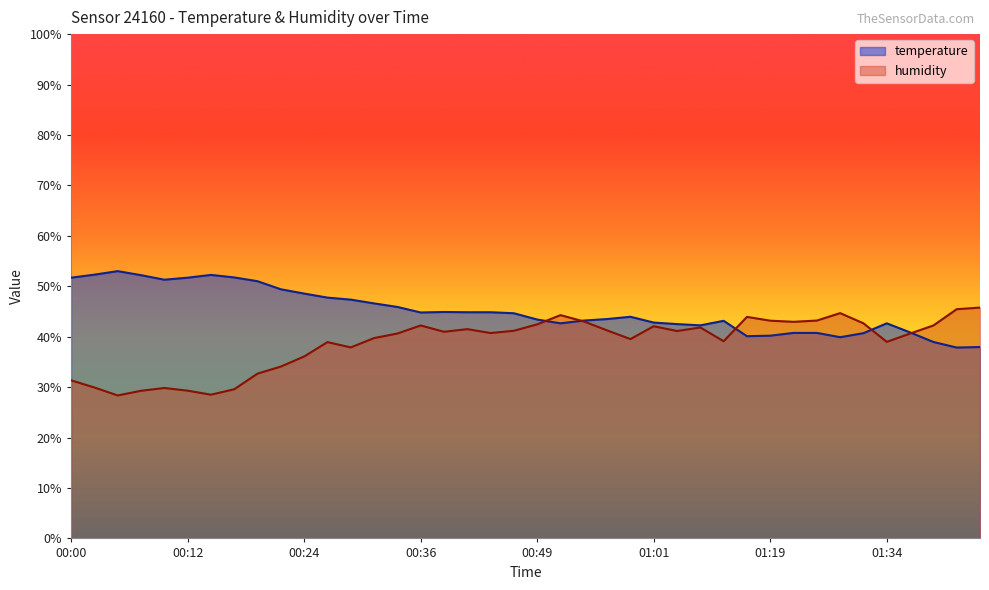

What is the sum of all temperature values?

1804.8